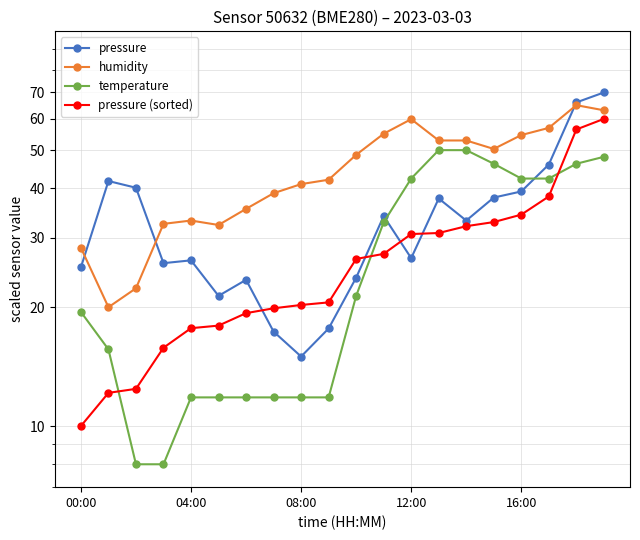

What is the difference between the pressure values at 7 and 11?

16.7